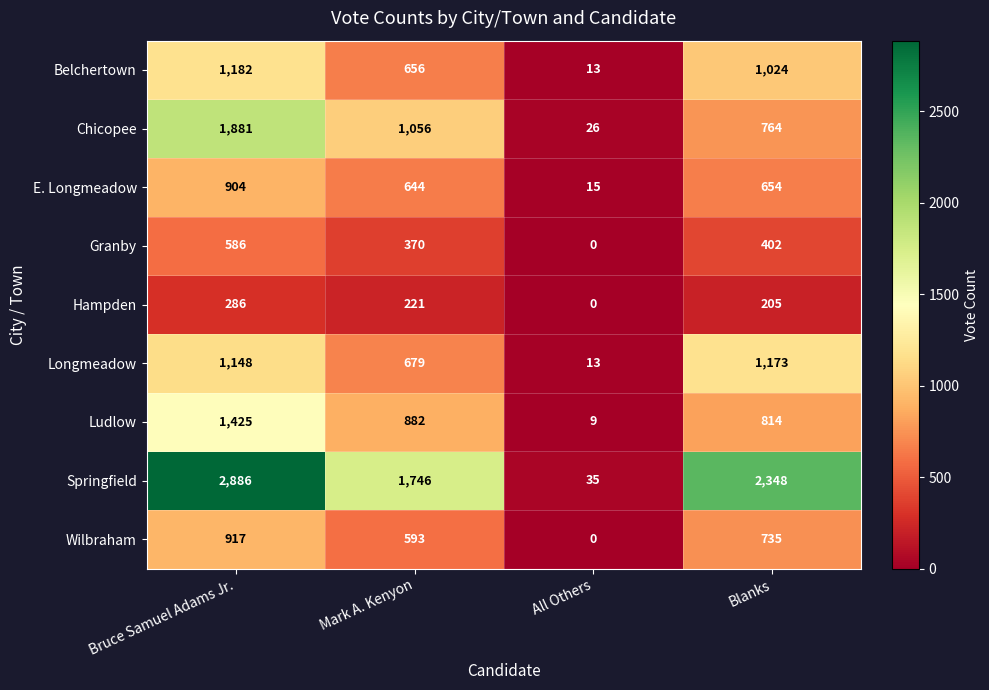

At which category is the sum across all series the highest?

Bruce Samuel Adams Jr.